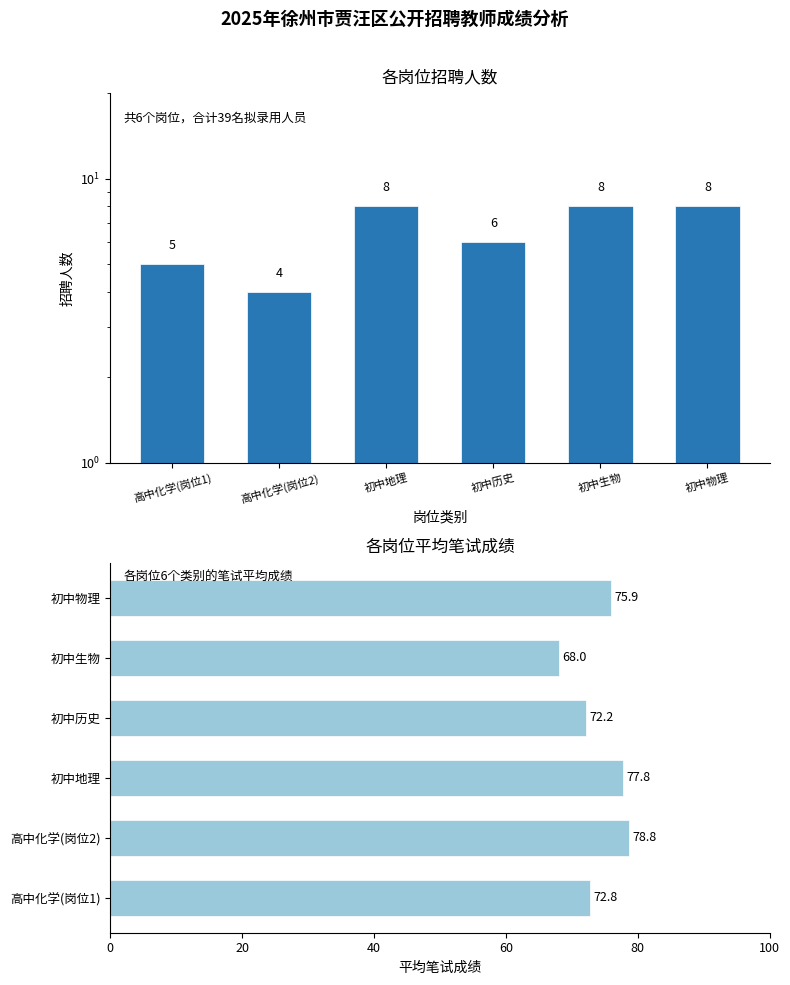

List the series in order of their peak value, lowest first.

招聘人数, 平均笔试成绩